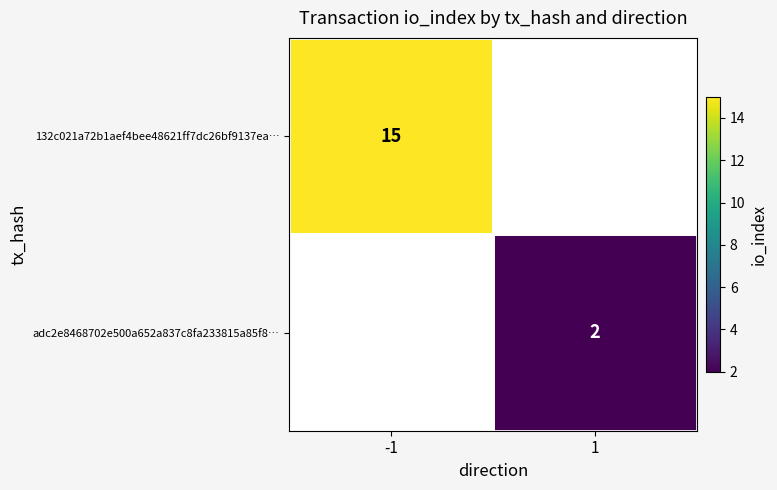

True or false: 132c021a72b1aef4bee48621ff7dc26bf9137ea… has a value of 3 at -1.

False